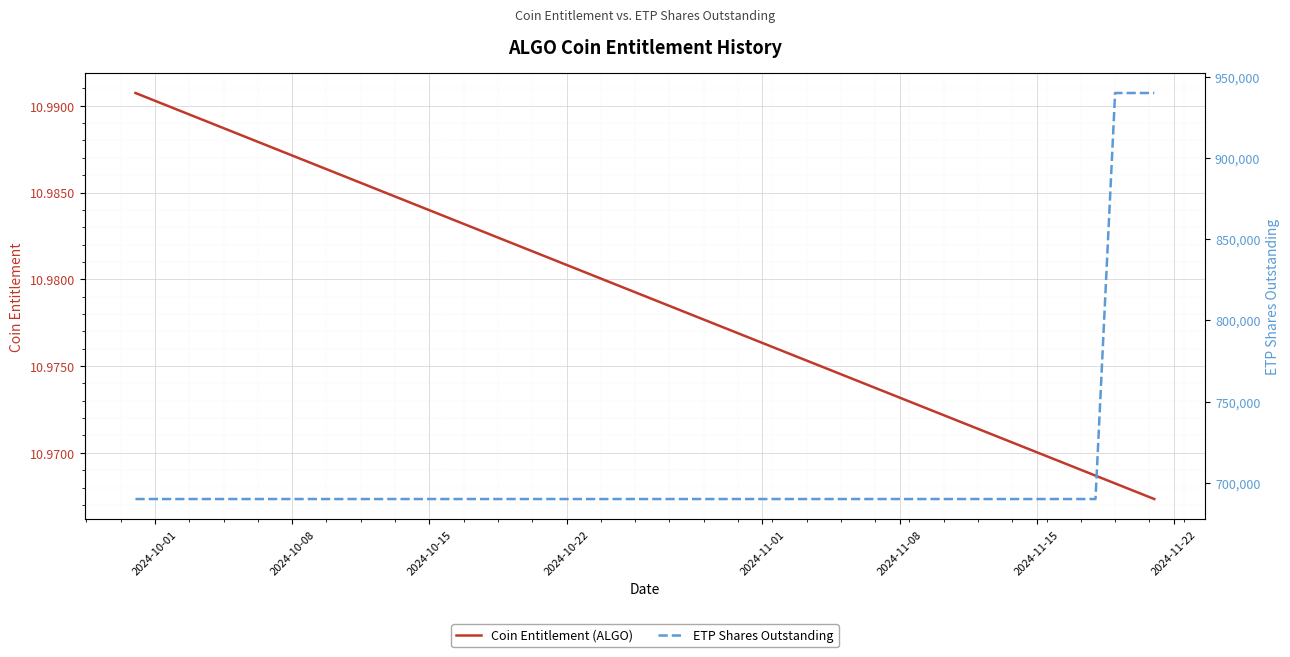

True or false: Coin Entitlement (ALGO) and ETP Shares Outstanding cross at least once.

False